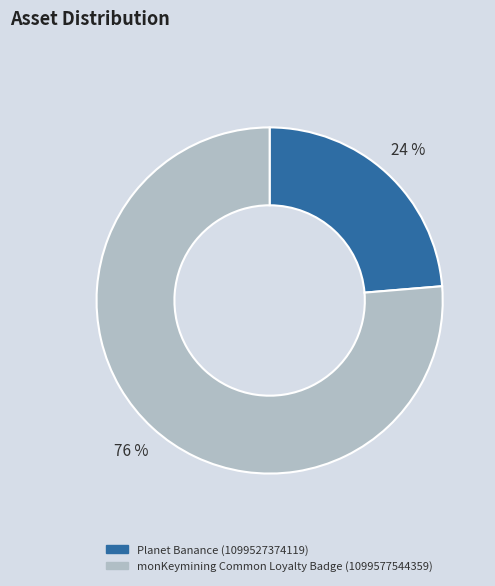

What is the largest slice in the pie chart?

monKeymining Common Loyalty Badge (1099577544359)